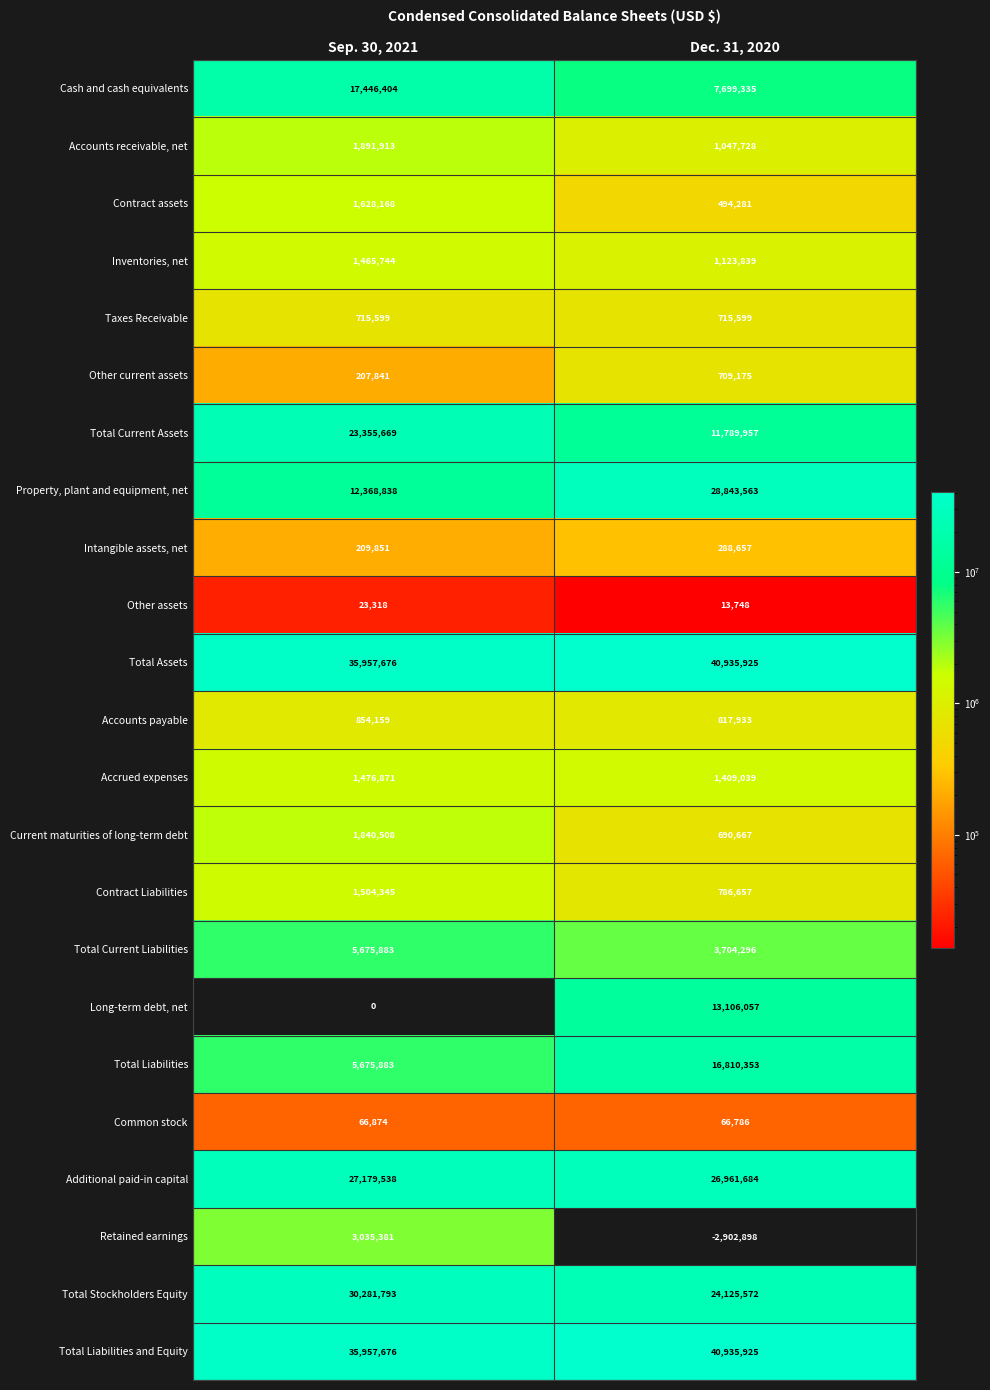

At which category is the sum across all series the highest?

Dec. 31, 2020